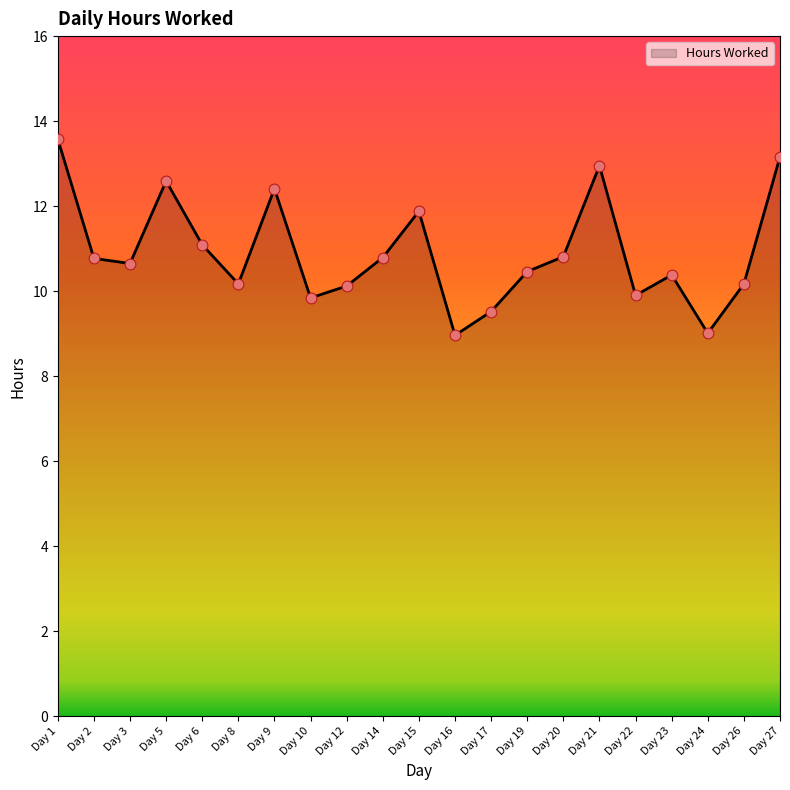

What is the change in value from Day 21 to Day 24?

-3.9